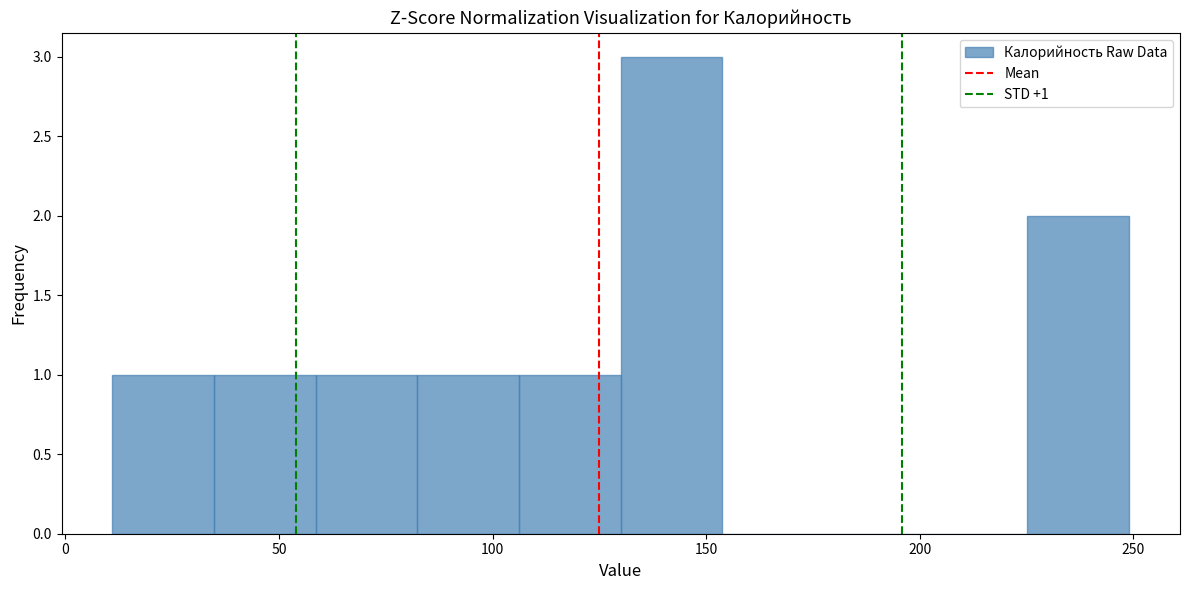

Which range on the x-axis has the tallest bar?

130 to 155